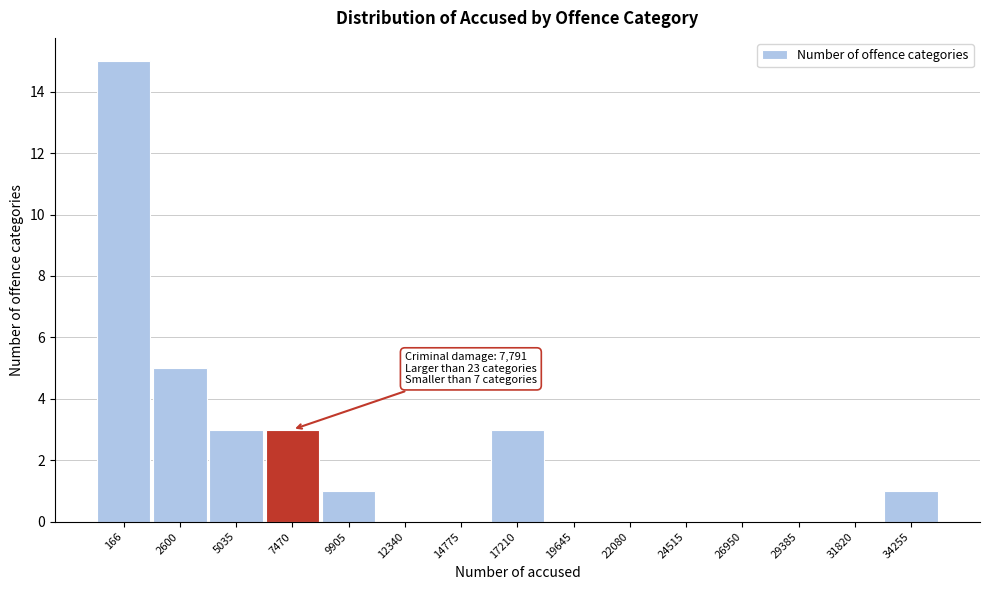

Reading right to left, extract all data points from this chart.

34255=1	31820=0	29385=0	26950=0	24515=0	22080=0	19645=0	17210=3	14775=0	12340=0	9905=1	7470=3	5035=3	2600=5	166=15